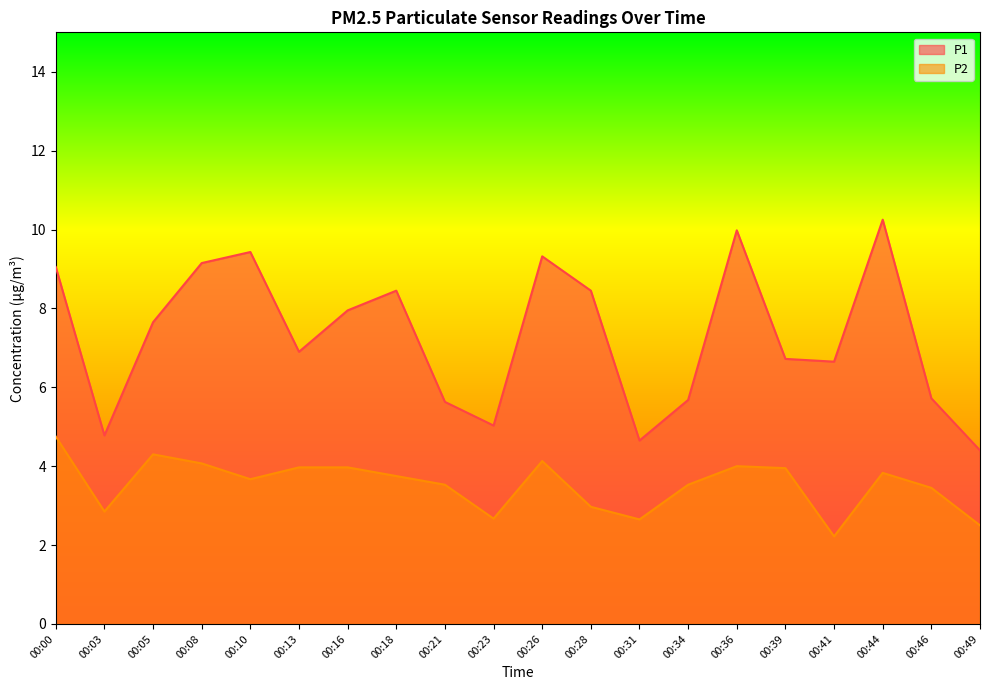

Does the chart display data point markers on the line(s)?

No